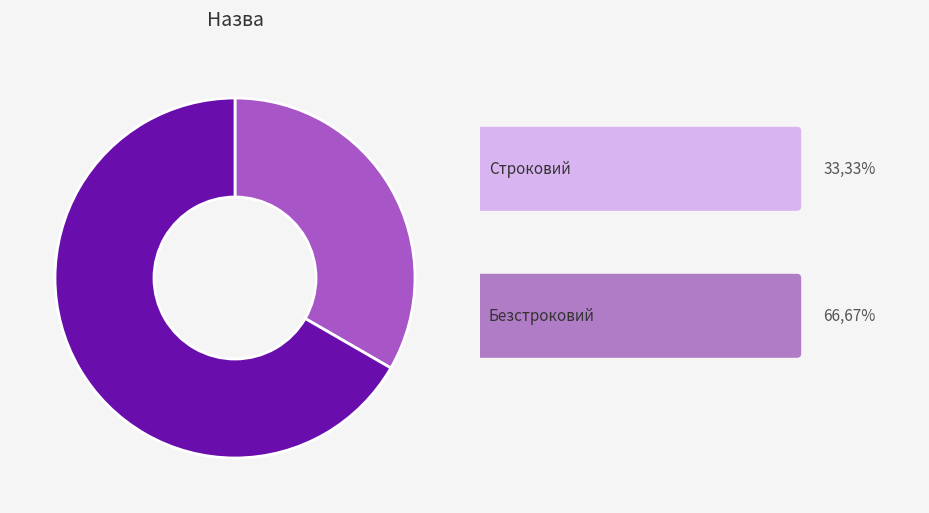

Is there any slice that represents more than half of the pie?

Yes